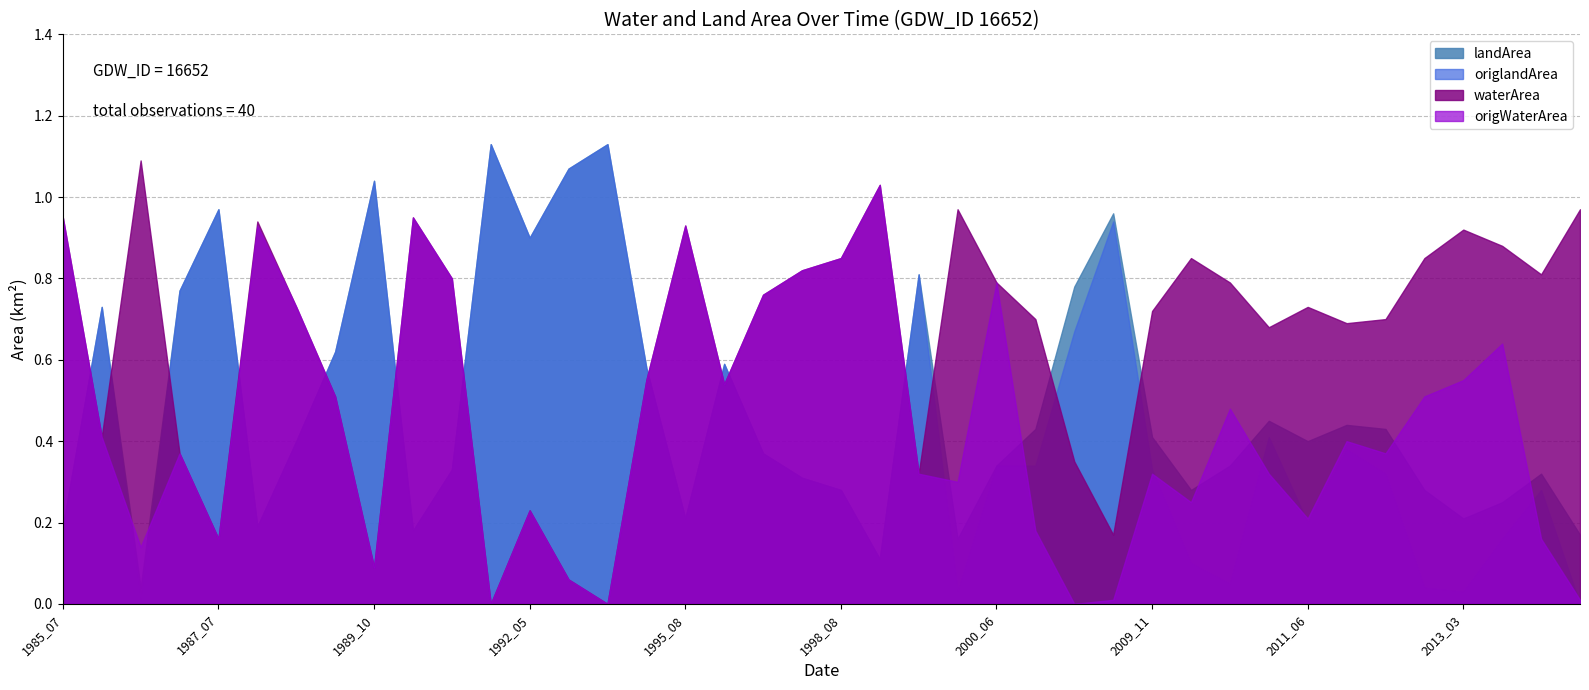

Which label corresponds to the largest value in the chart?

1991_09